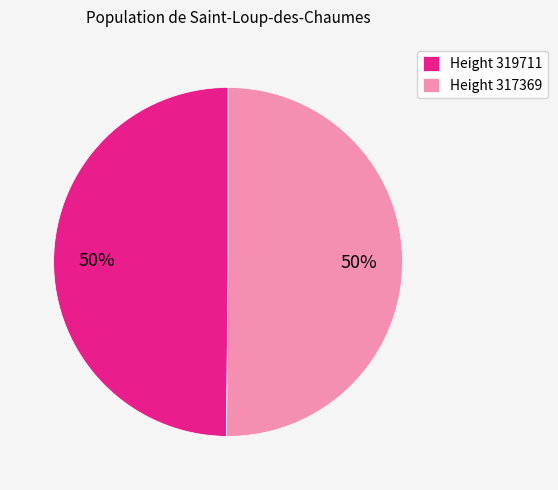

To the nearest percent, what is the combined percentage of Height 319711 and Height 317369?

100%